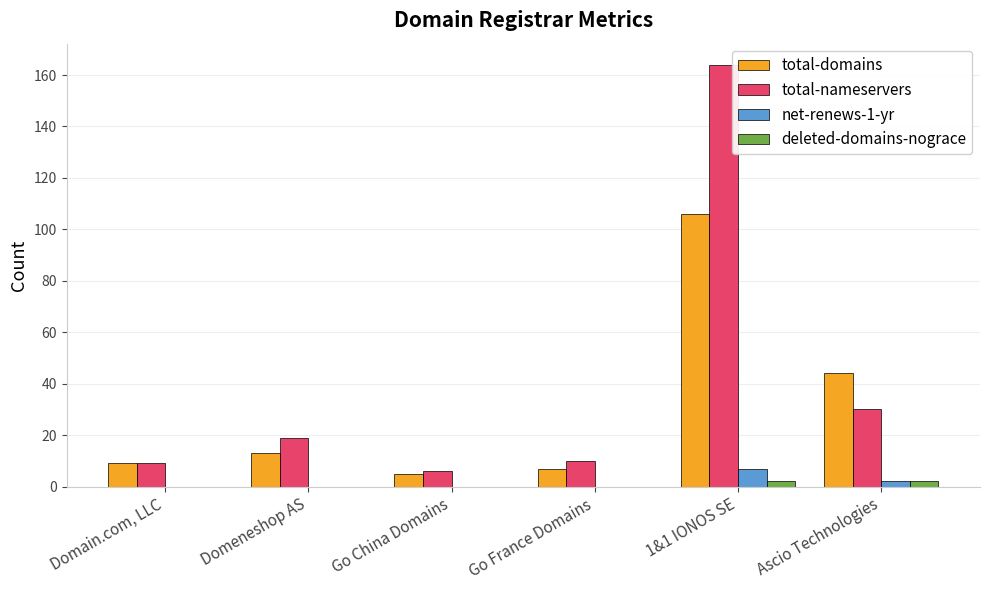

Where is total-domains nearest to the value 55?

Ascio Technologies